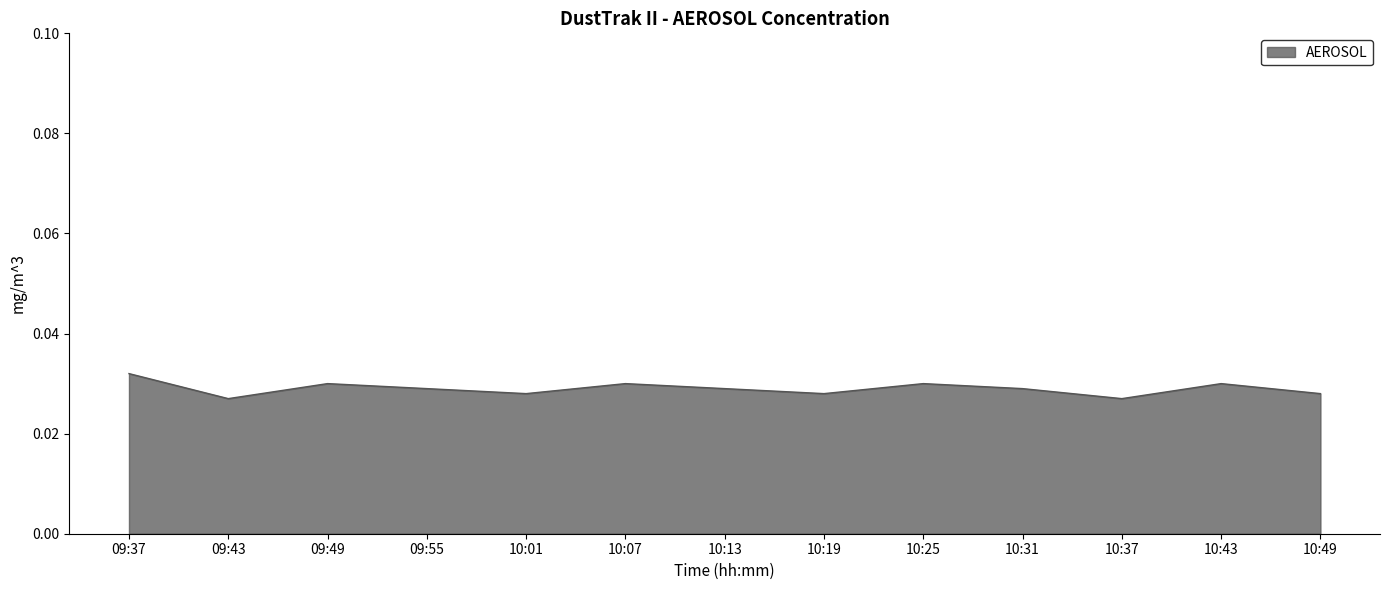

The chart shows a value of 0.1 at 09:37. True or false?

False